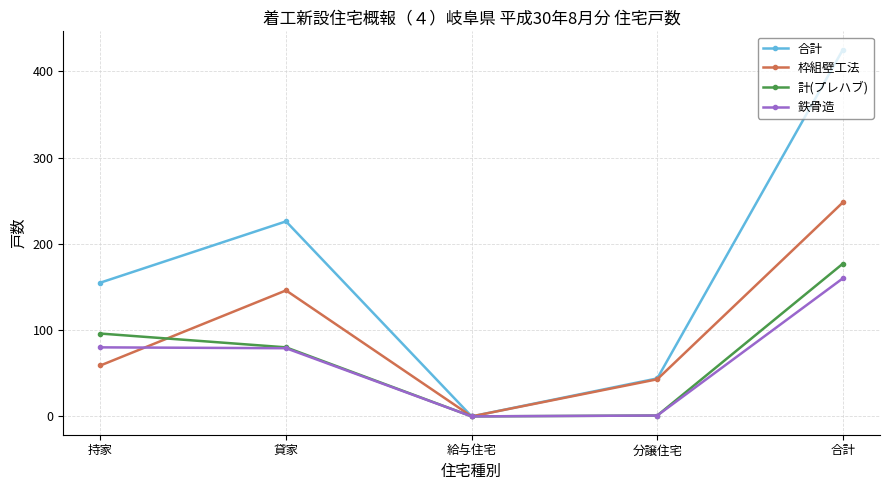

List the series in order of their peak value, lowest first.

鉄骨造, 計(プレハブ), 枠組壁工法, 合計